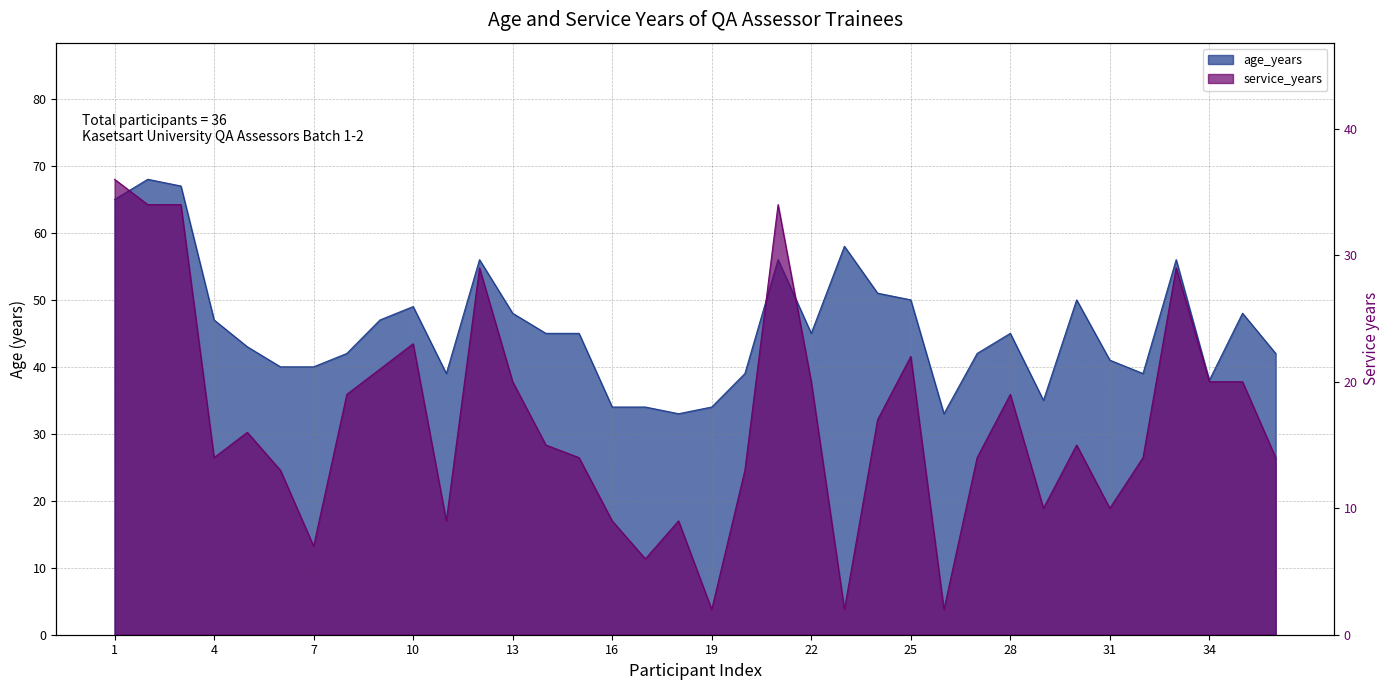

How many interior local valleys does the age_years series have?

7